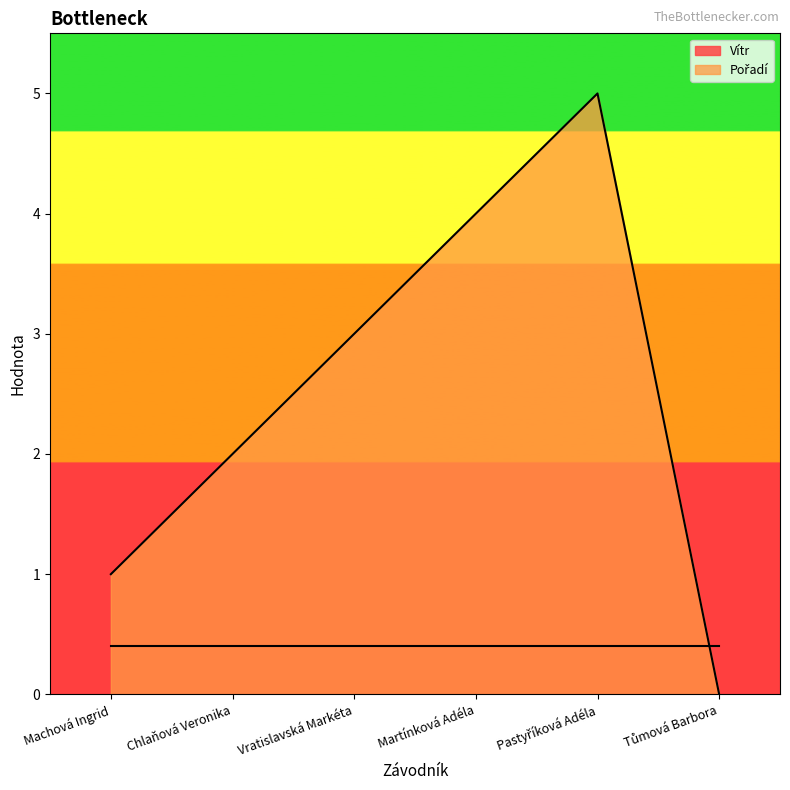

The value at Martínková Adéla is 4. True or false?

True